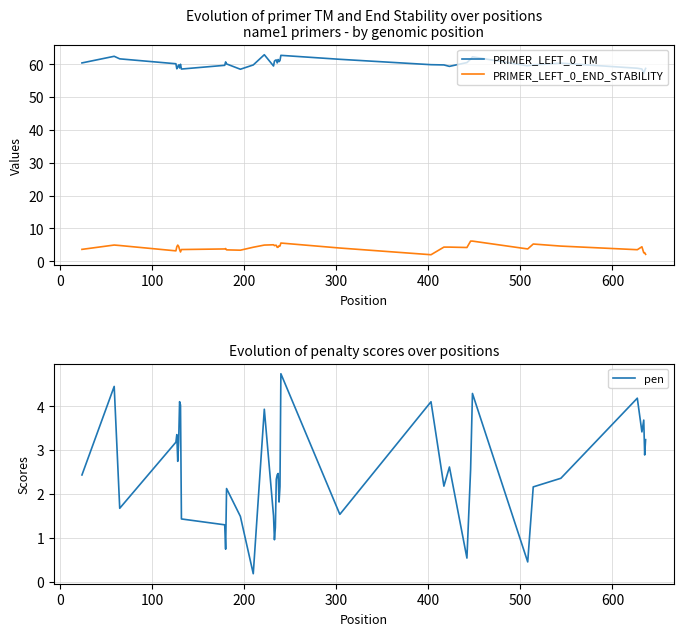

Which series has the widest spread of values?

PRIMER_LEFT_0_TM